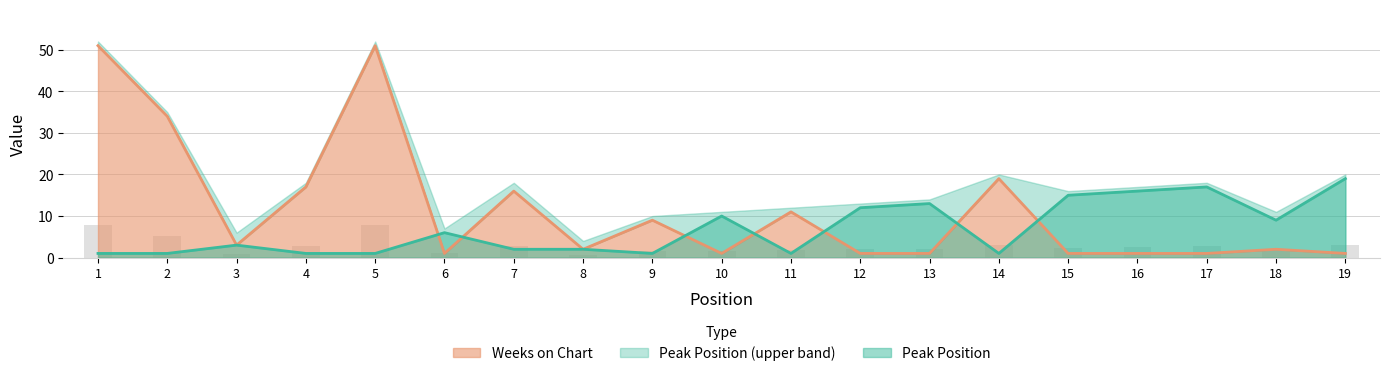

Which series has the largest range (max minus min)?

Weeks on Chart